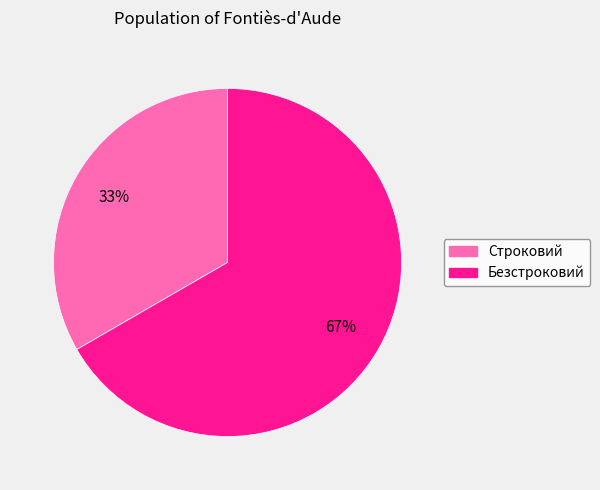

Is it true that Безстроковий is 80% of the pie?

False